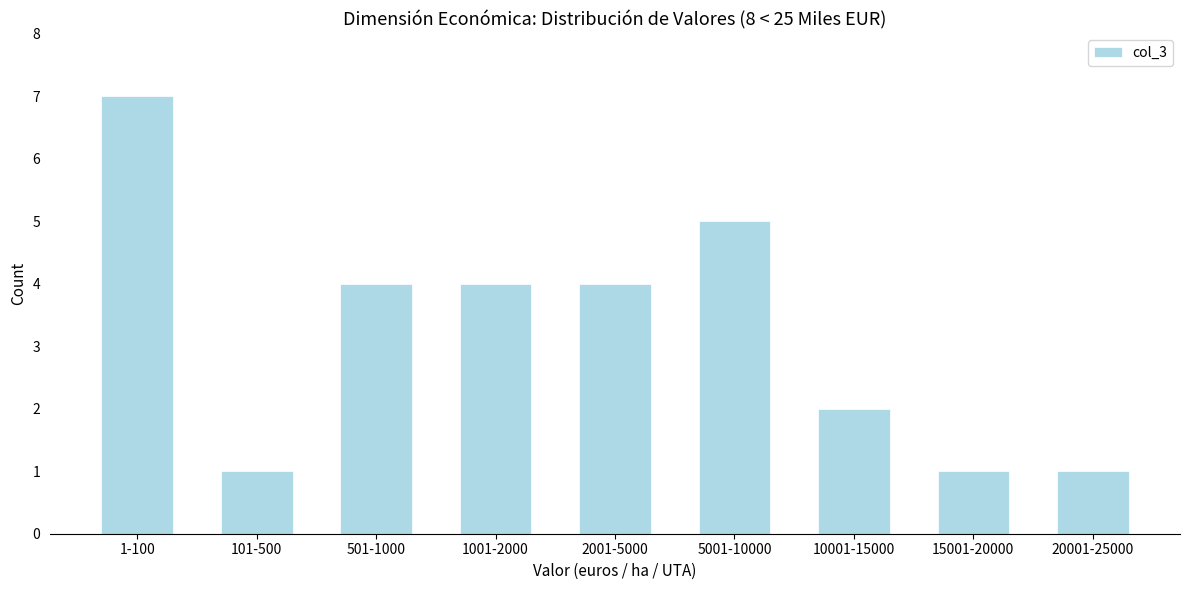

Reading left to right, transcribe all the data shown in this chart.

7	1	4	4	4	5	2	1	1